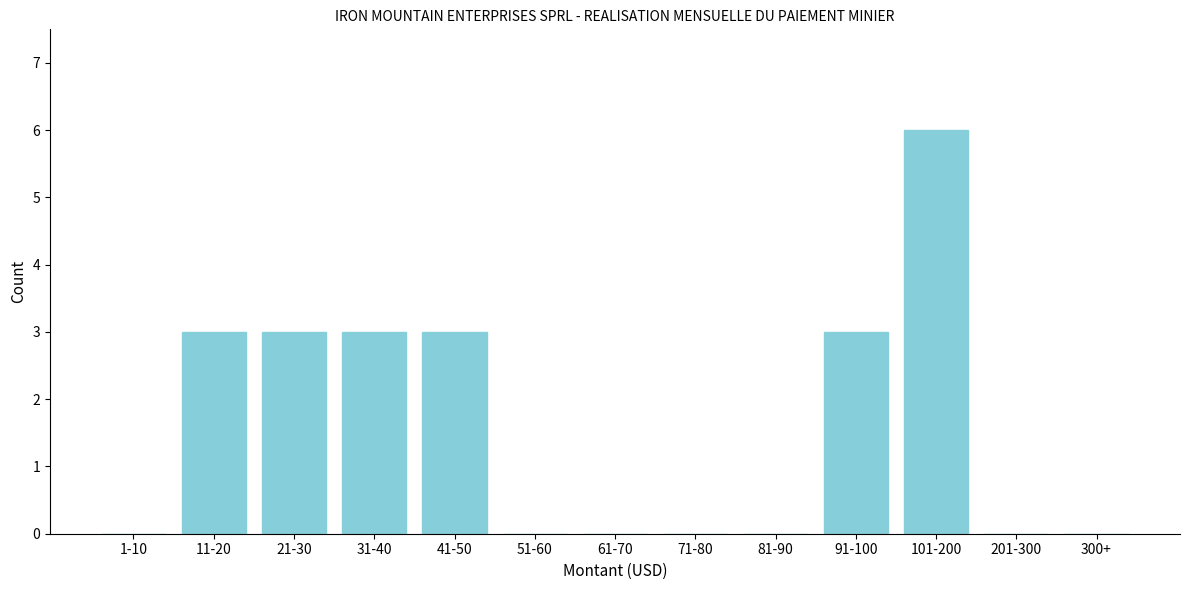

Reading left to right, extract all data points from this chart.

1-10=0	11-20=3	21-30=3	31-40=3	41-50=3	51-60=0	61-70=0	71-80=0	81-90=0	91-100=3	101-200=6	201-300=0	300+=0